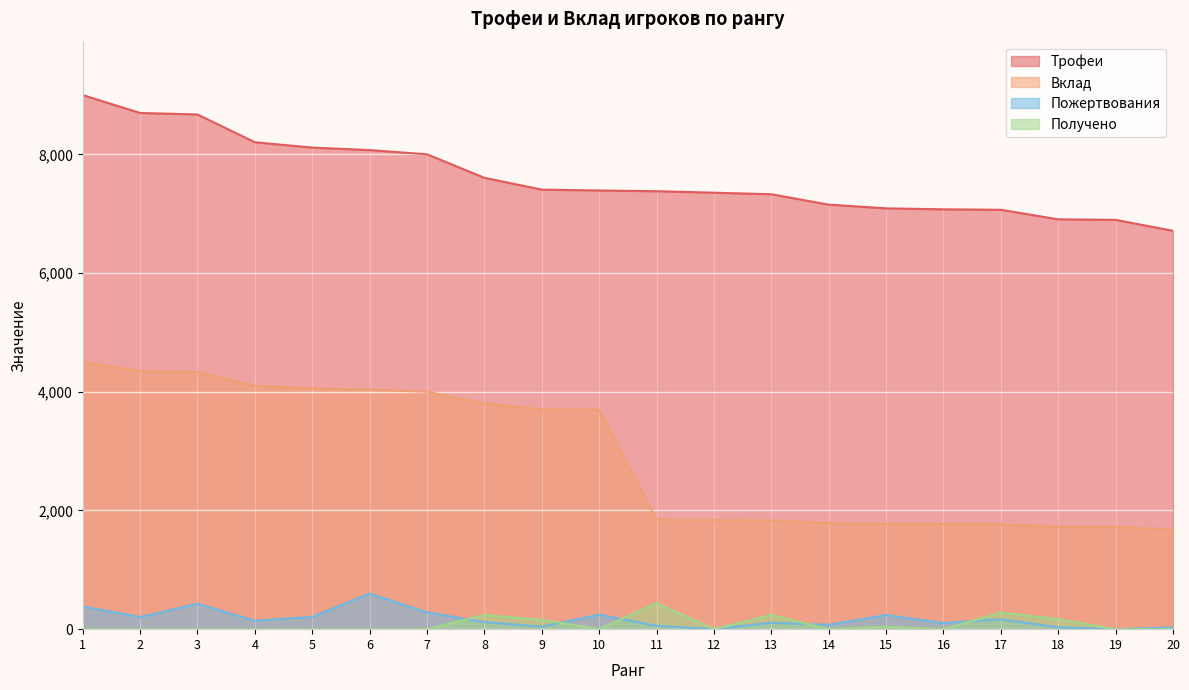

What is the sum of all Получено values?

1566